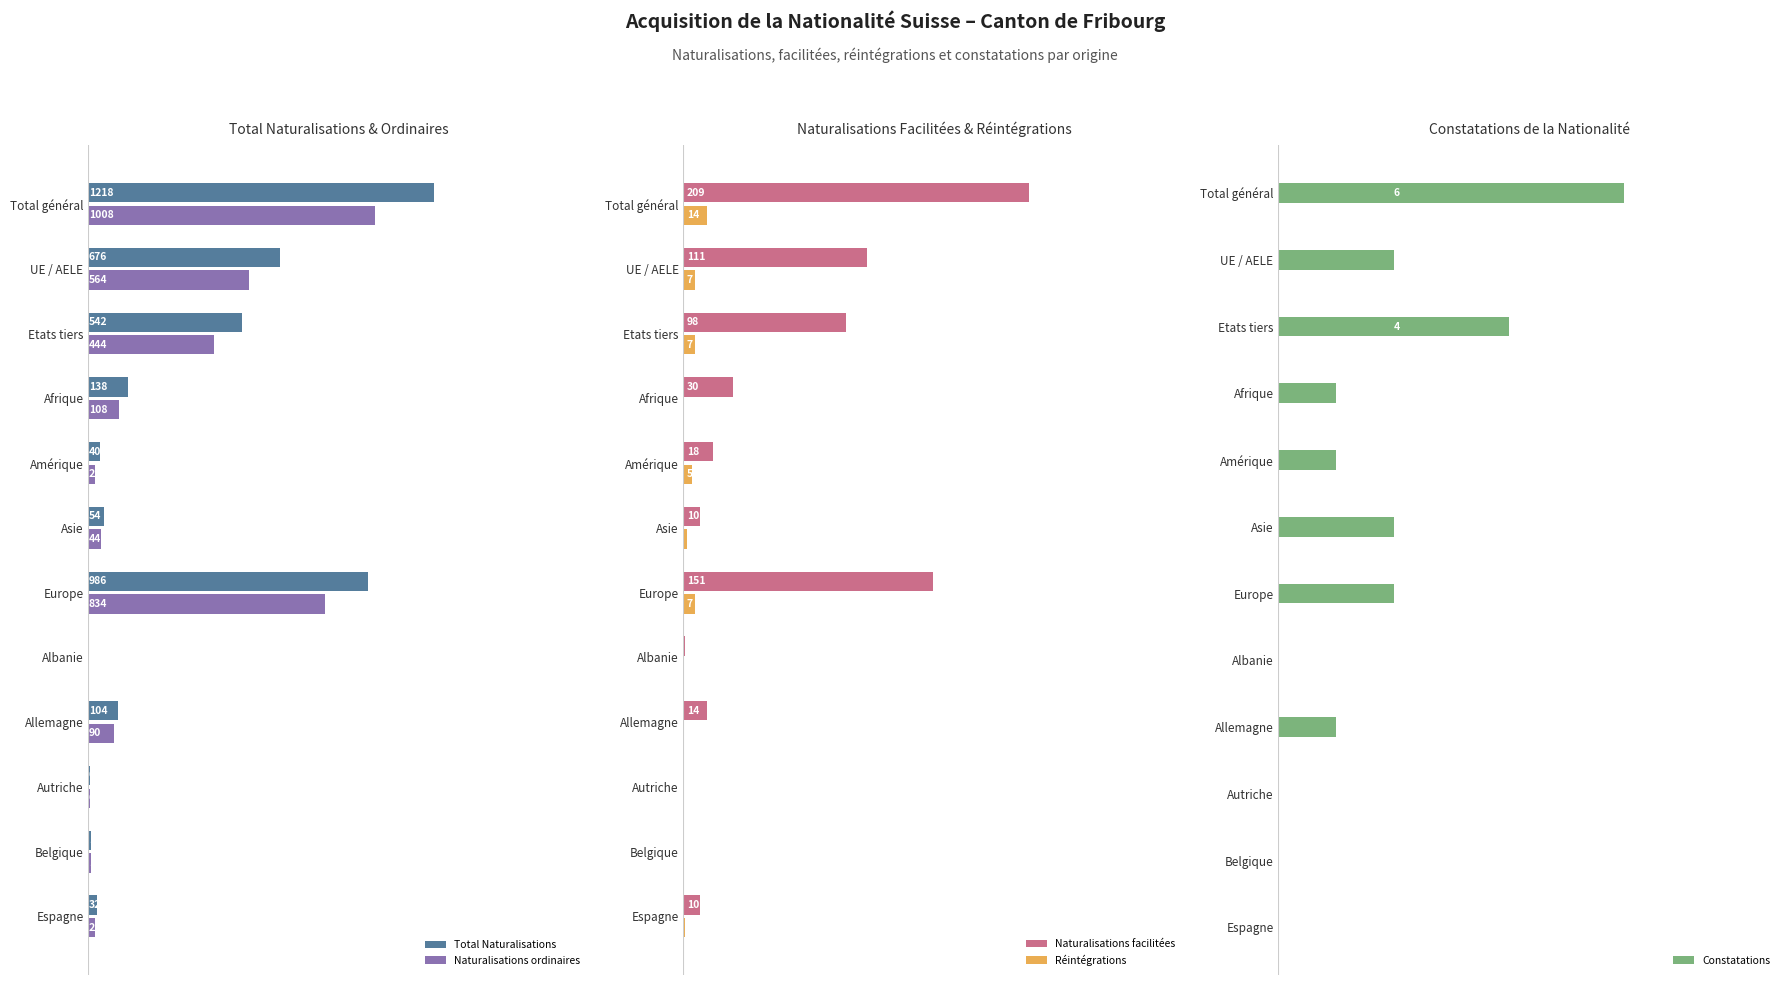

Which series has the widest spread of values?

Total Naturalisations